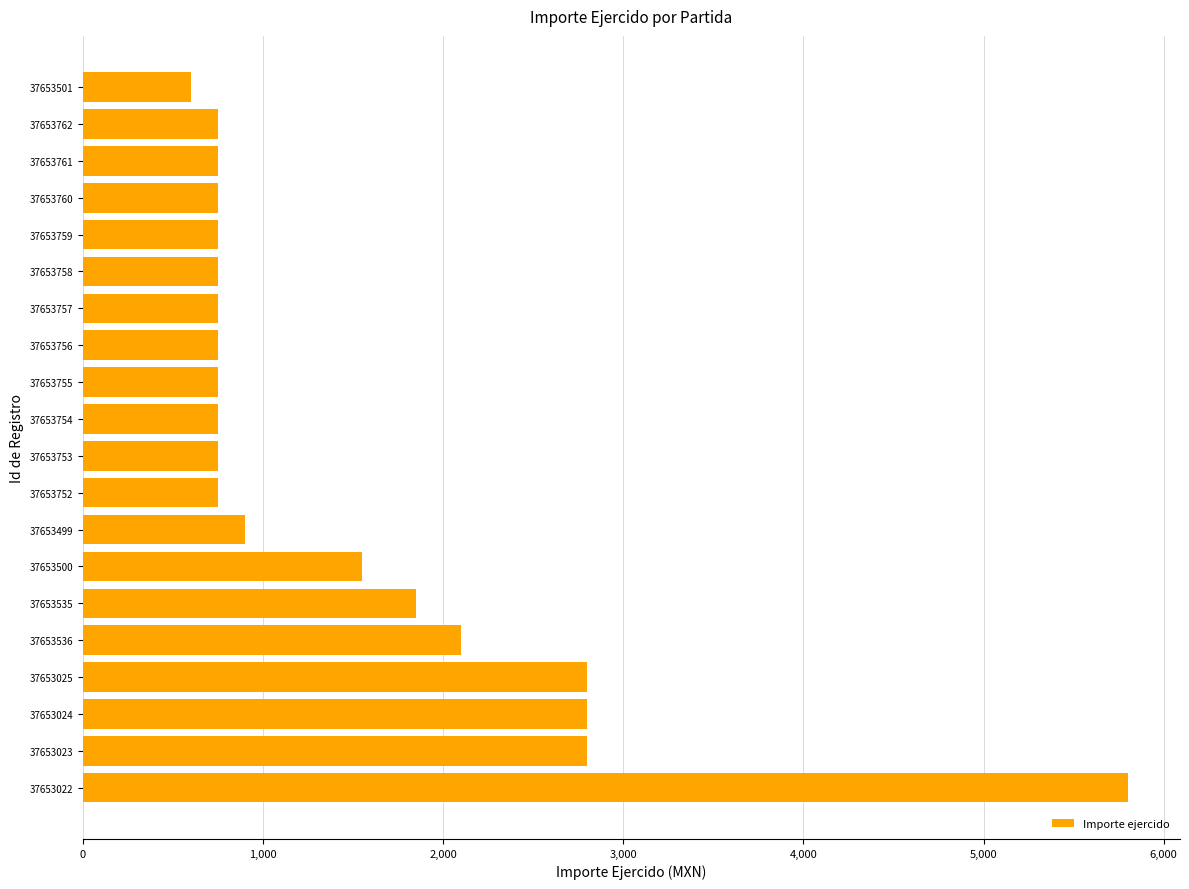

What is the ratio of the value at 37653025 to the value at 37653500?

1.8